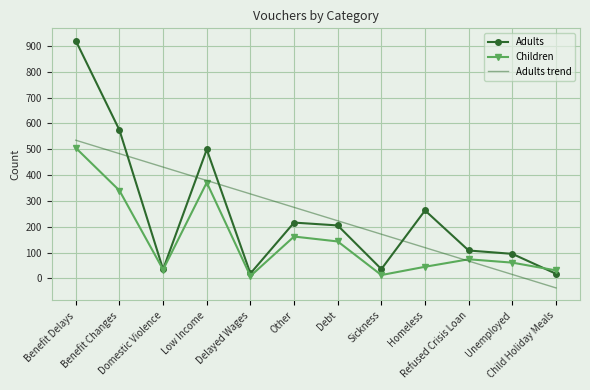

What position from the right is Domestic Violence?

10